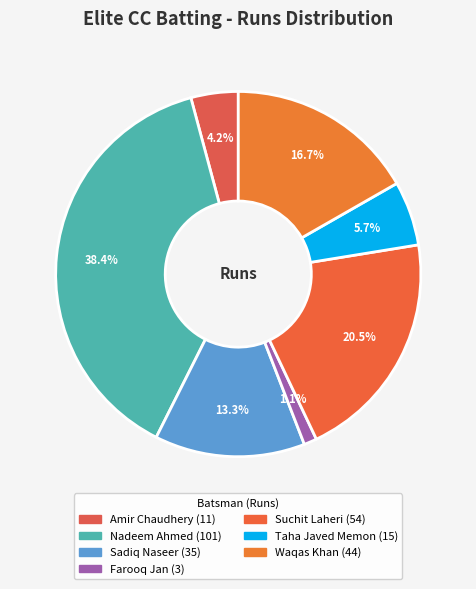

How many slices are in this pie chart?

7